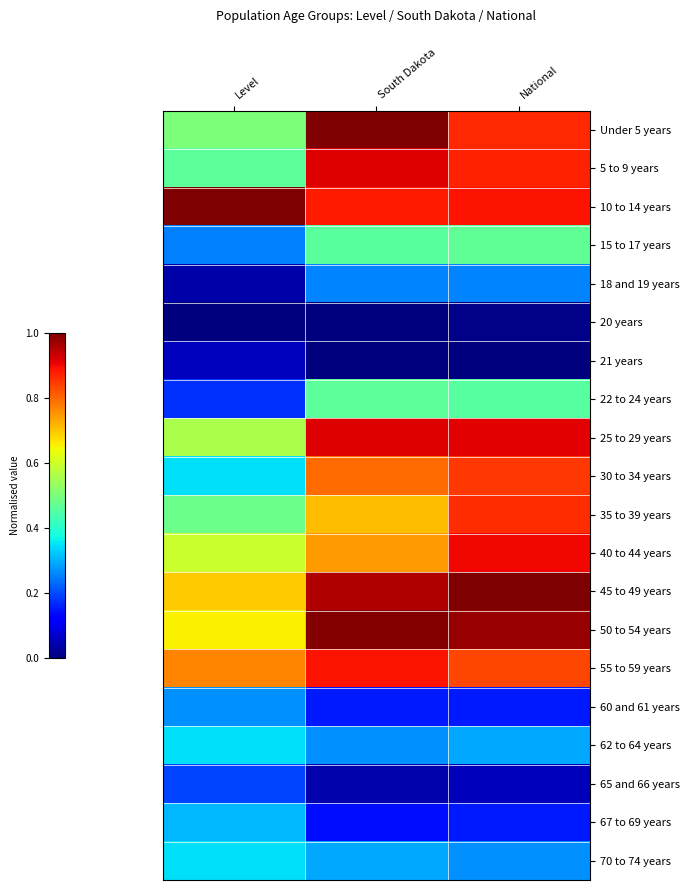

Reading left to right, transcribe all the data shown in this chart.

Under 5 years: Level=0.5	South Dakota=1.0	National=0.9
5 to 9 years: Level=0.5	South Dakota=0.9	National=0.9
10 to 14 years: Level=1.0	South Dakota=0.9	National=0.9
15 to 17 years: Level=0.2	South Dakota=0.5	National=0.5
18 and 19 years: Level=0.0	South Dakota=0.3	National=0.3
20 years: Level=0.0	South Dakota=0.0	National=0.0
21 years: Level=0.1	South Dakota=0.0	National=0.0
22 to 24 years: Level=0.2	South Dakota=0.5	National=0.5
25 to 29 years: Level=0.6	South Dakota=0.9	National=0.9
30 to 34 years: Level=0.3	South Dakota=0.8	National=0.9
35 to 39 years: Level=0.5	South Dakota=0.7	National=0.9
40 to 44 years: Level=0.6	South Dakota=0.7	National=0.9
45 to 49 years: Level=0.7	South Dakota=1.0	National=1.0
50 to 54 years: Level=0.7	South Dakota=1.0	National=1.0
55 to 59 years: Level=0.8	South Dakota=0.9	National=0.8
60 and 61 years: Level=0.3	South Dakota=0.2	National=0.2
62 to 64 years: Level=0.3	South Dakota=0.3	National=0.3
65 and 66 years: Level=0.2	South Dakota=0.0	National=0.1
67 to 69 years: Level=0.3	South Dakota=0.1	National=0.2
70 to 74 years: Level=0.3	South Dakota=0.3	National=0.3